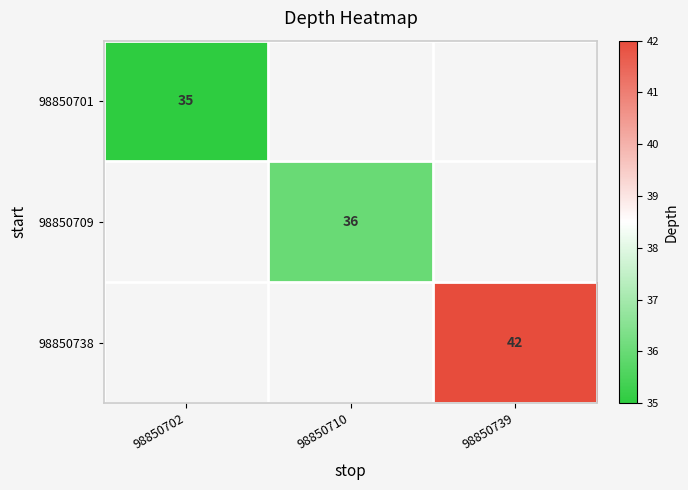

Count the number of data series in this chart.

3